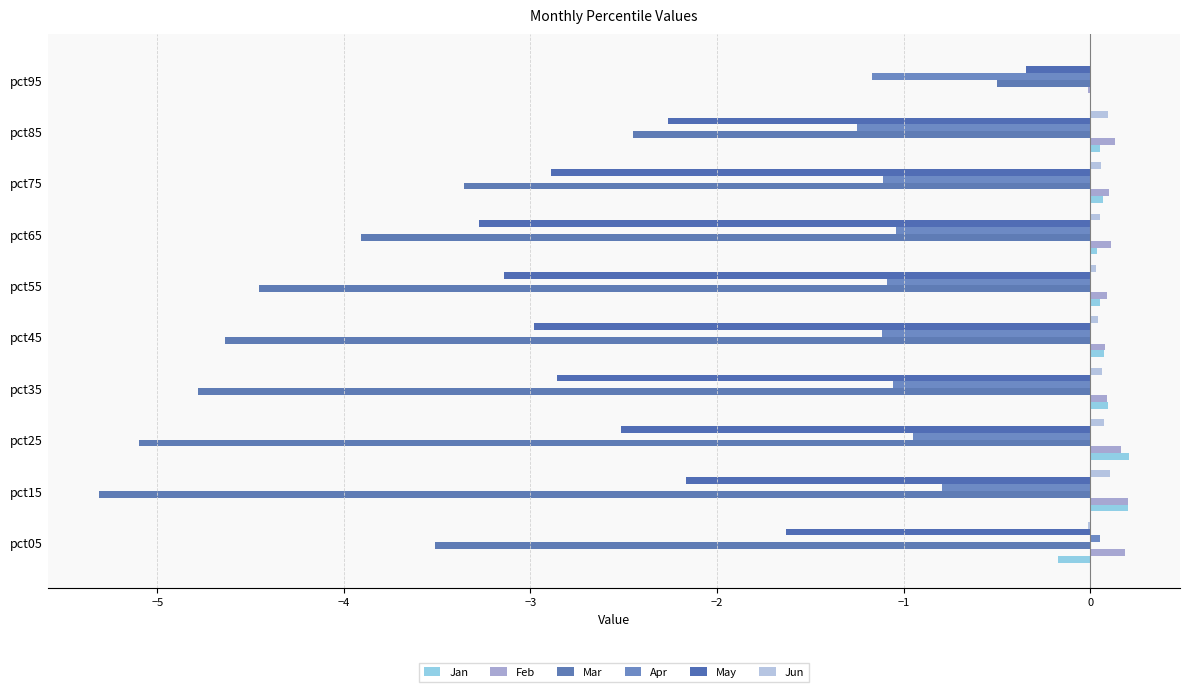

Which series has the largest range (max minus min)?

Mar